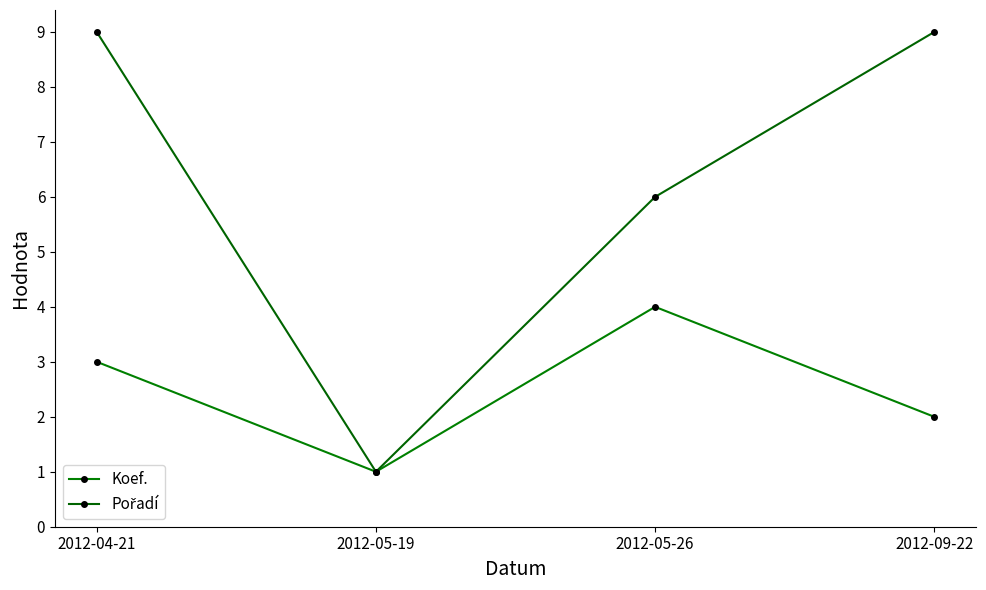

Reading right to left, transcribe all the data shown in this chart.

Koef.: 2	4	1	3
Pořadí: 9	6	1	9